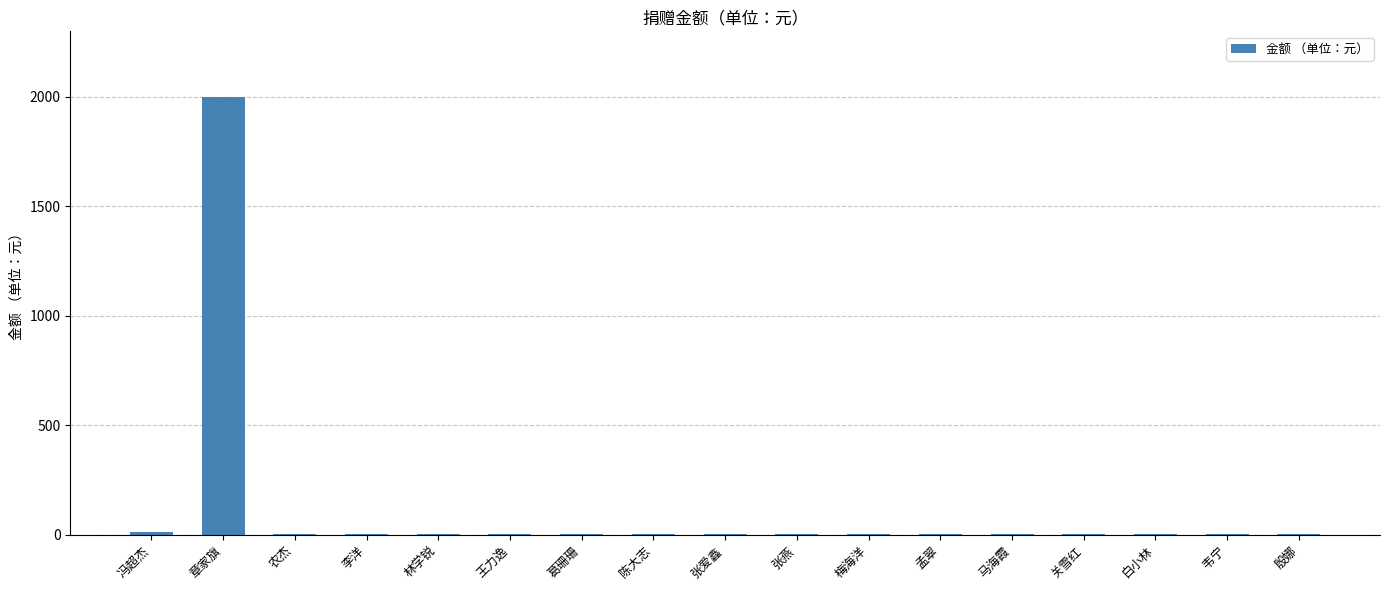

What is the sum of all values?

2030.4